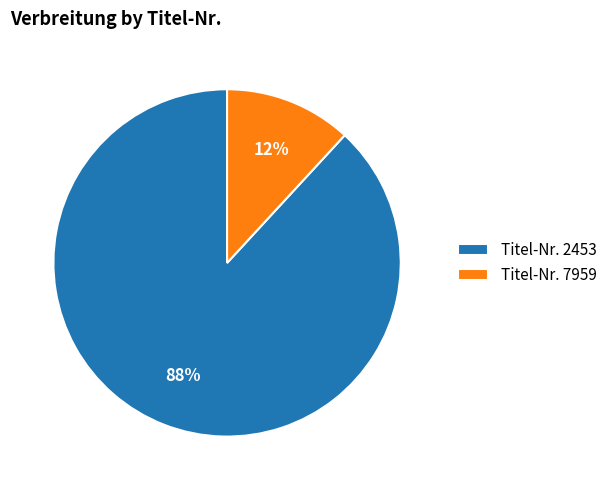

How many slices are in this pie chart?

2